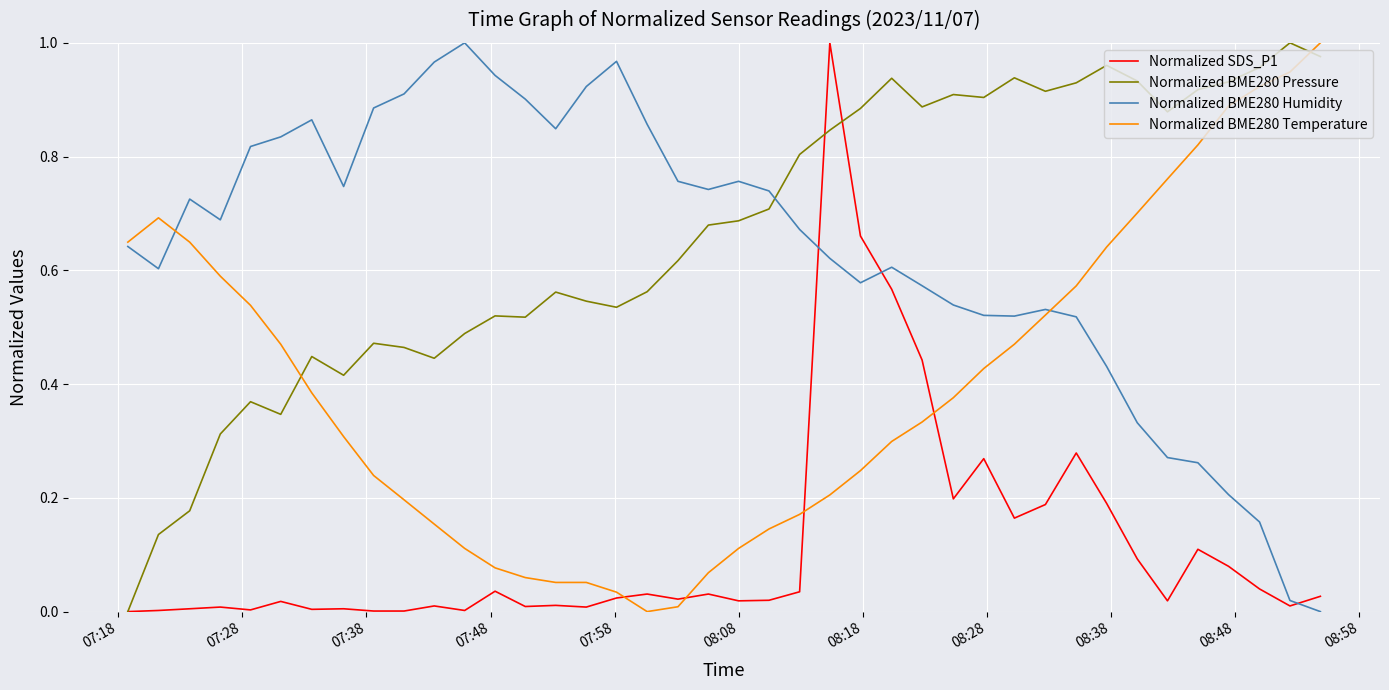

In Normalized SDS_P1, how many points are higher than both neighbors (excluding endpoints)?

12